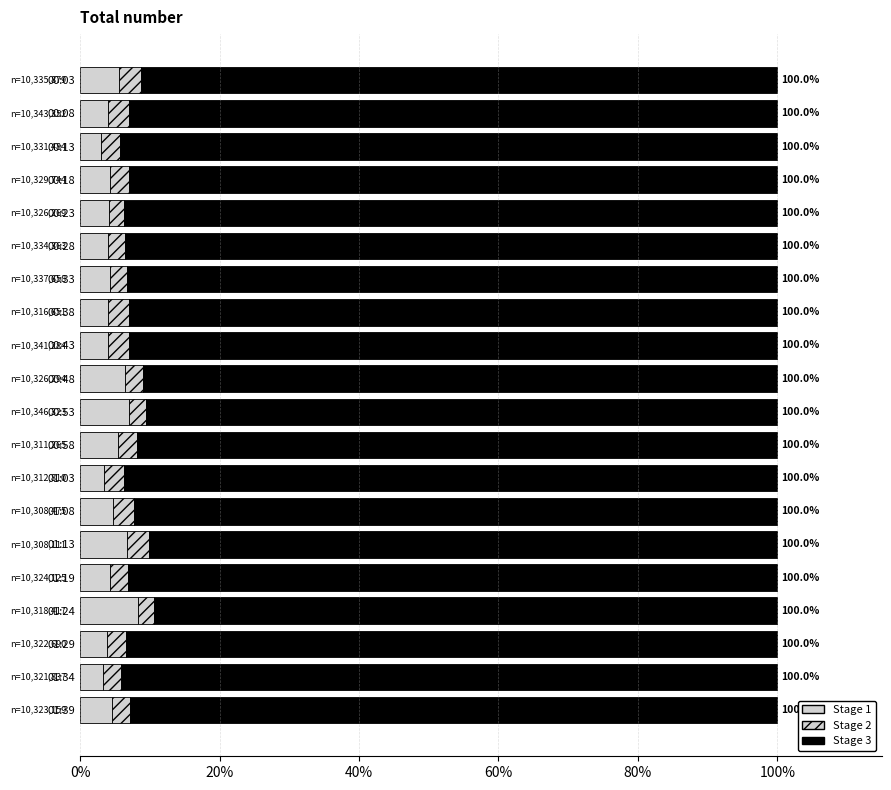

How many data points does each series have?

20